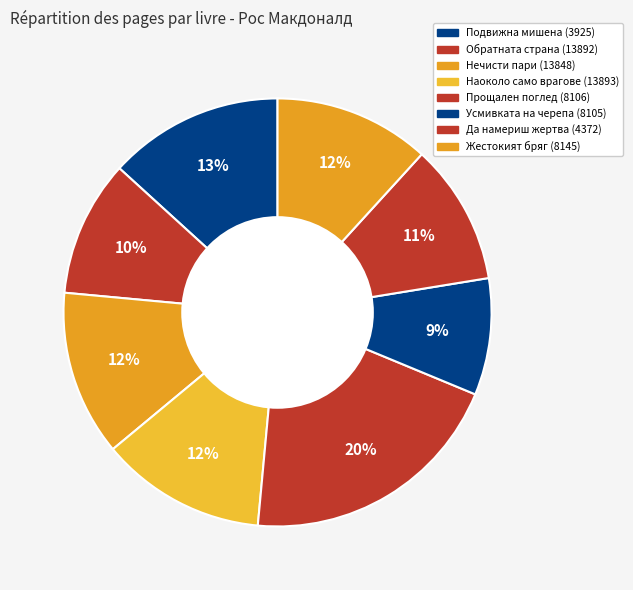

To the nearest percent, what portion does Жестокият бряг (8145) represent?

12%